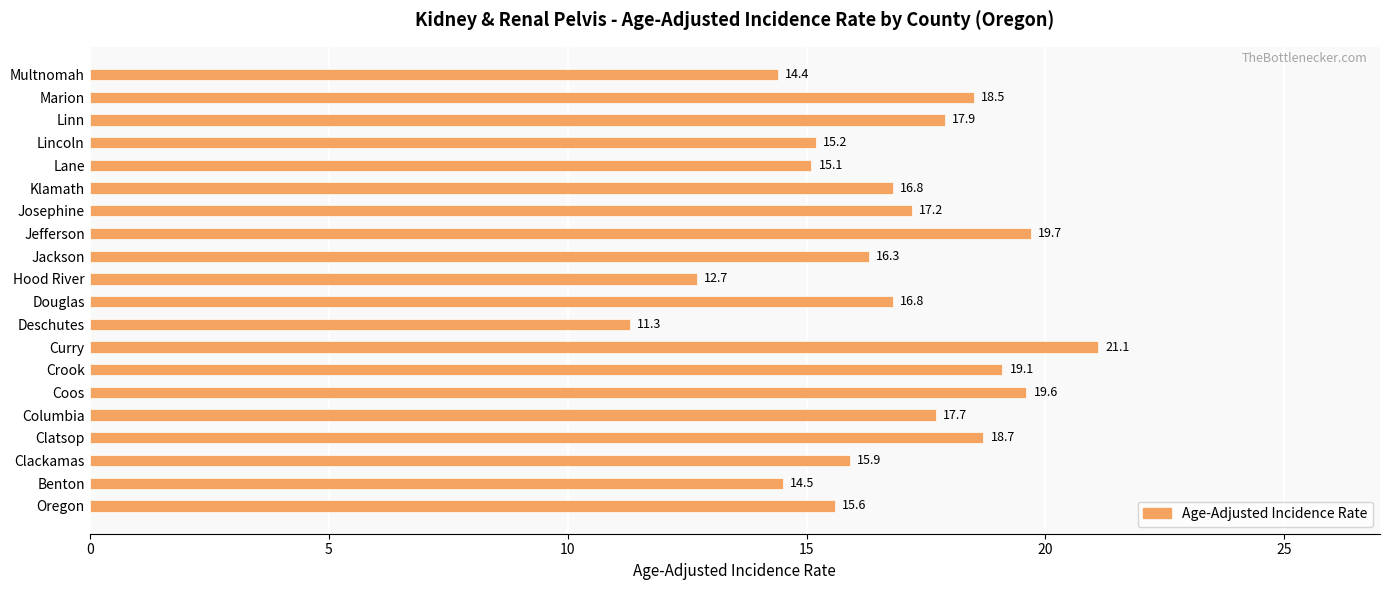

Reading top to bottom, list all the values displayed in this chart.

14.4	18.5	17.9	15.2	15.1	16.8	17.2	19.7	16.3	12.7	16.8	11.3	21.1	19.1	19.6	17.7	18.7	15.9	14.5	15.6